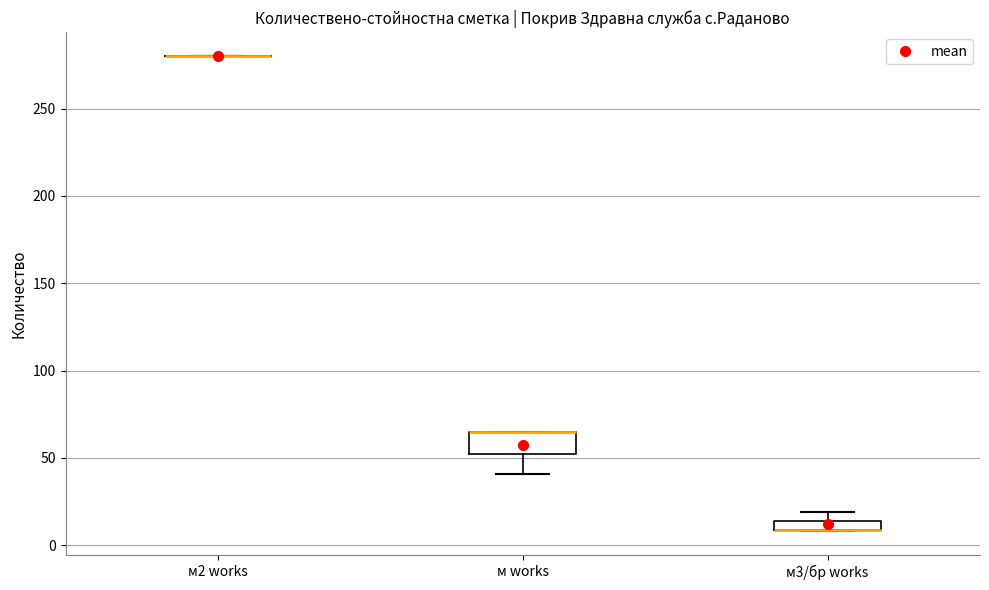

Which box is the tallest, from its lower edge to its upper edge?

м works